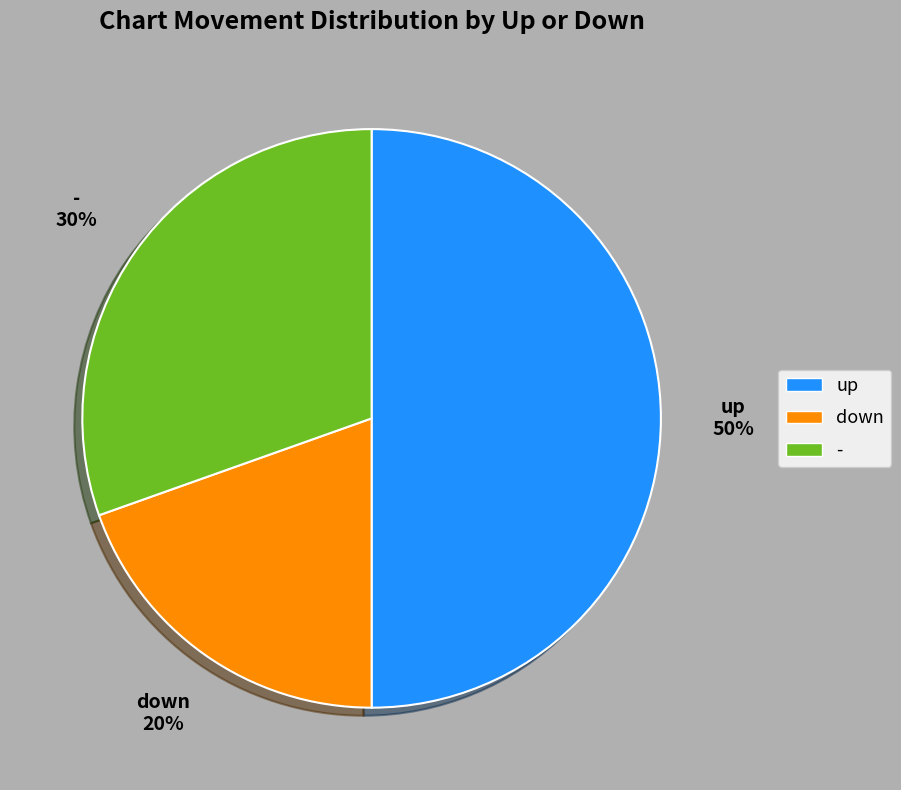

Is the sum of up and - greater than half?

Yes